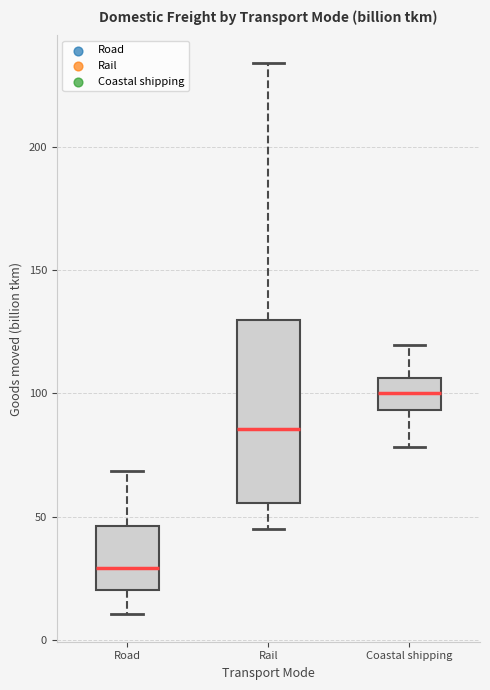

Where is the lower edge of the box for Rail on the y-axis? The values are not printed on the chart, so give them approximately, as read against the axis.

55